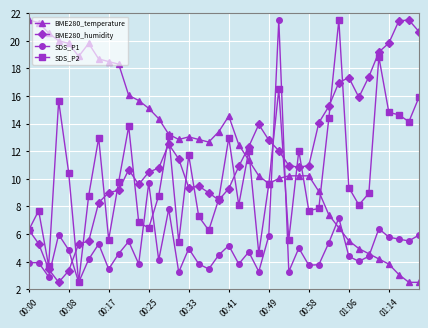

True or false: BME280_humidity has more than 1 interior local peaks.

True